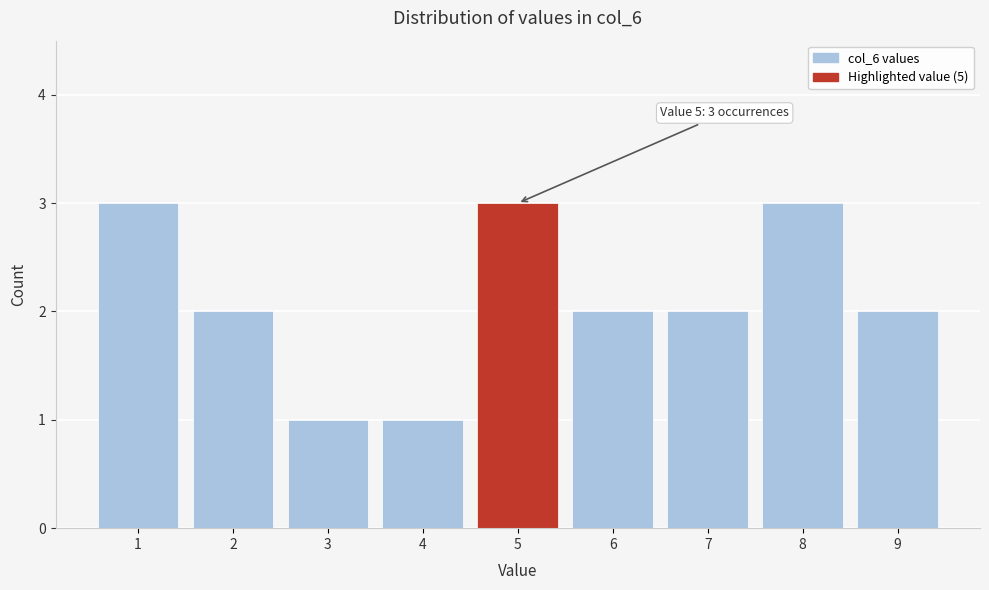

Reading left to right, extract all data points from this chart.

1=3	2=2	3=1	4=1	5=3	6=2	7=2	8=3	9=2